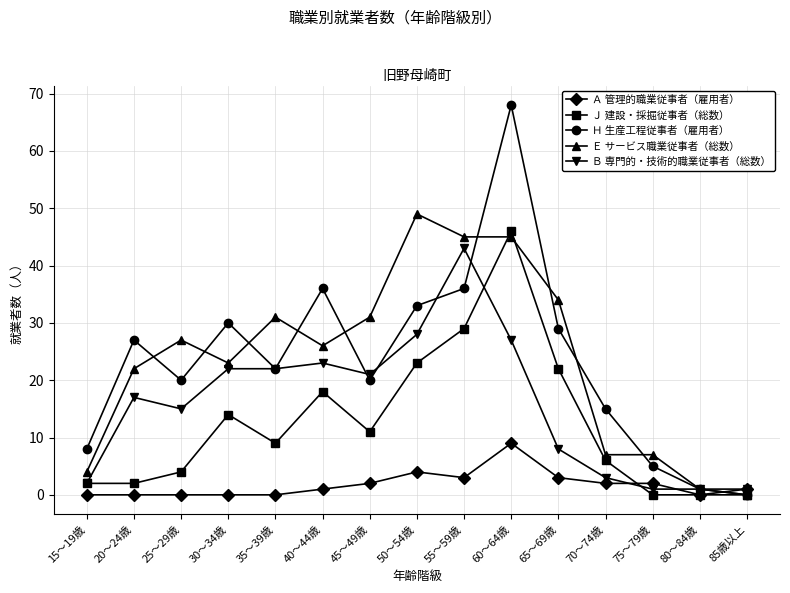

At which category does Ｅ サービス職業従事者（総数） reach its first local valley?

30～34歳